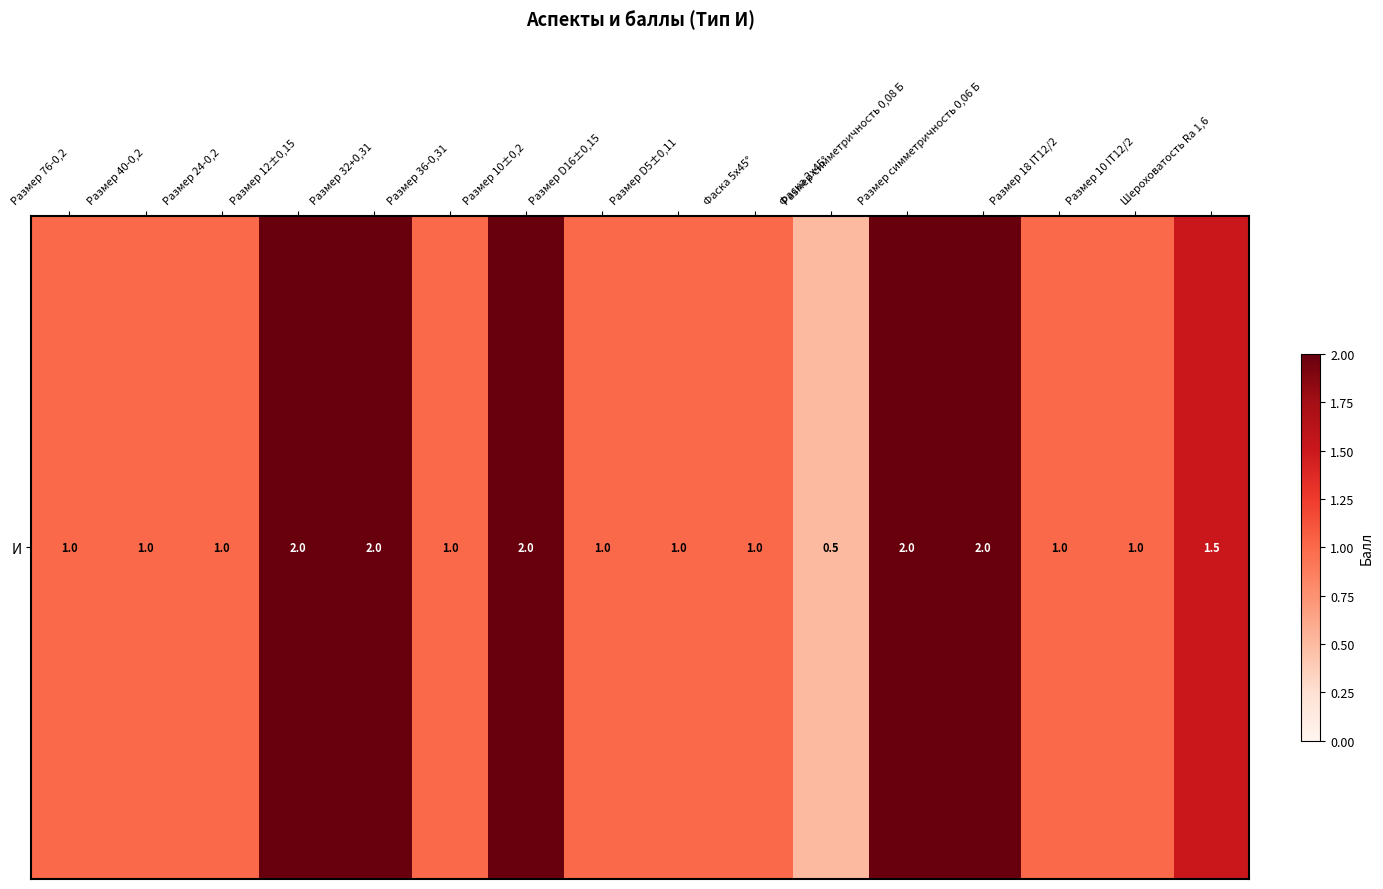

Rank the categories by value from lowest to highest.

Фаска 2х45°, Размер 76-0,2, Размер 40-0,2, Размер 24-0,2, Размер 36-0,31, Размер D16±0,15, Размер D5±0,11, Фаска 5х45°, Размер 18 IT12/2, Размер 10 IT12/2, Шероховатость Ra 1,6, Размер 12±0,15, Размер 32+0,31, Размер 10±0,2, Размер симметричность 0,08 Б, Размер симметричность 0,06 Б